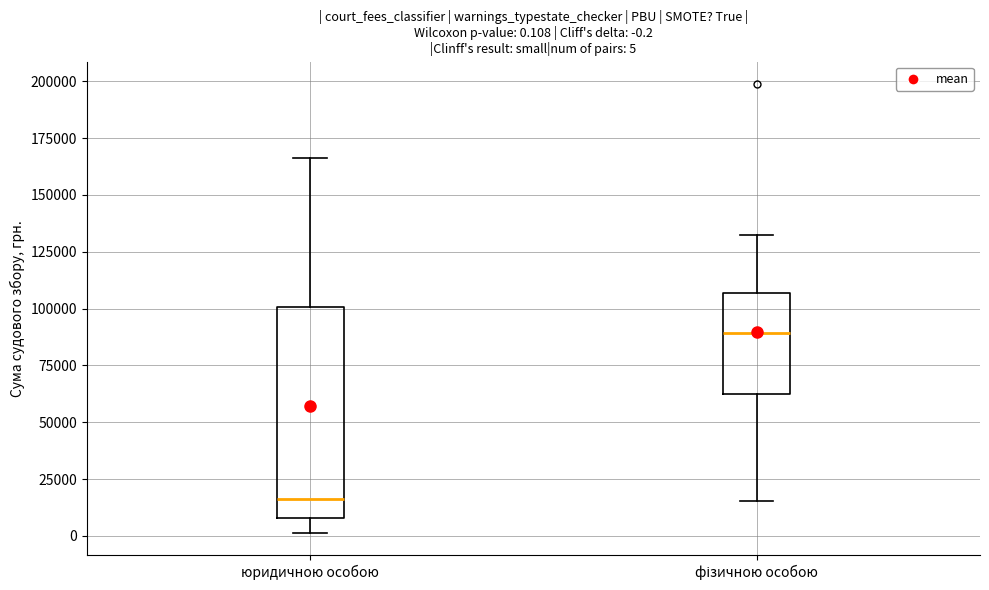

Which box has the highest median line?

фізичною особою